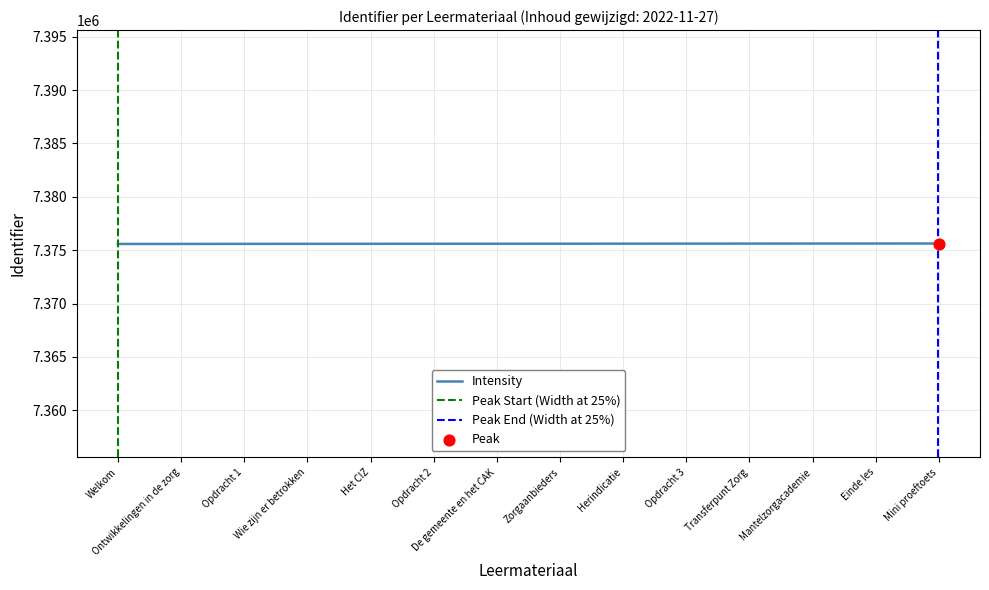

Between Opdracht 3 and Herindicatie, which is larger?

Opdracht 3